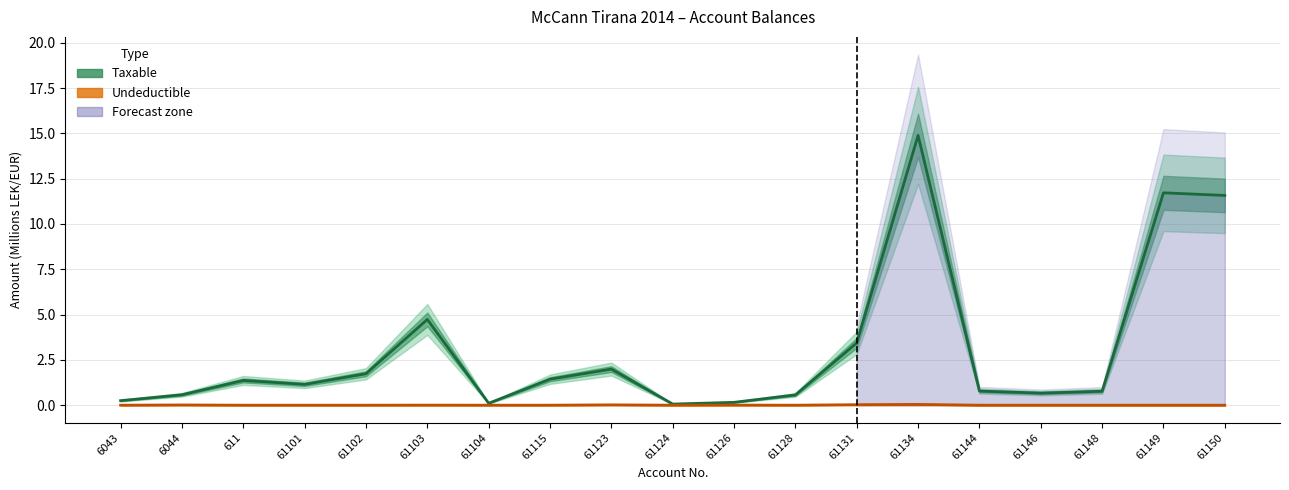

True or false: Taxable and Undeductible intersect in this chart.

False